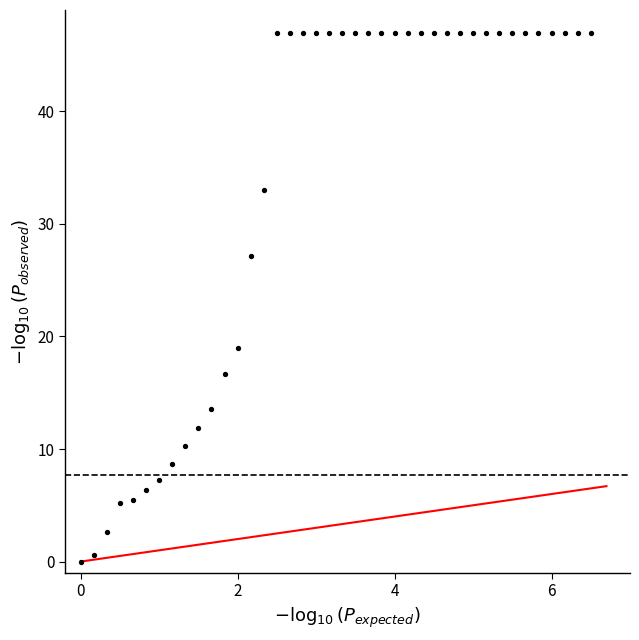

What is the range of Y values (max minus min)?

47.0